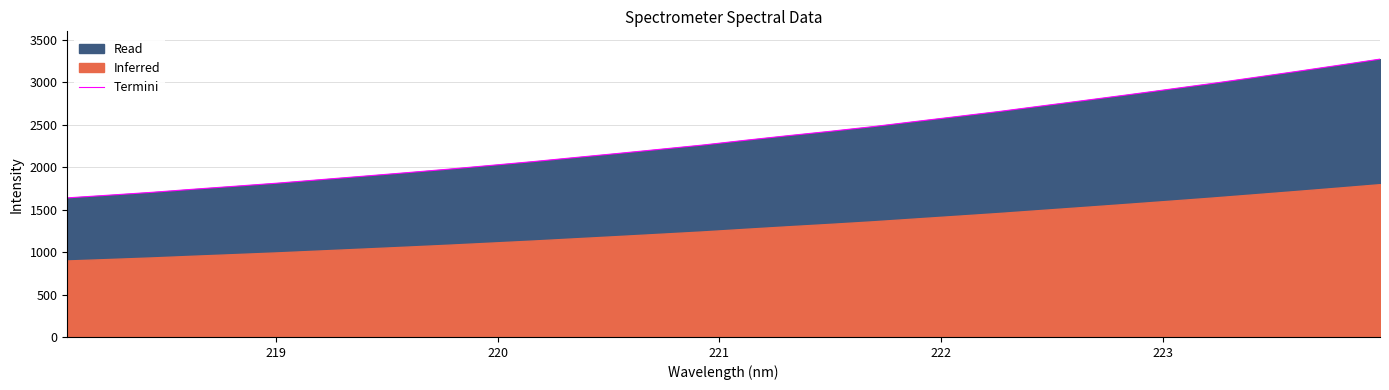

What is the lowest value of the Termini series?

1639.2